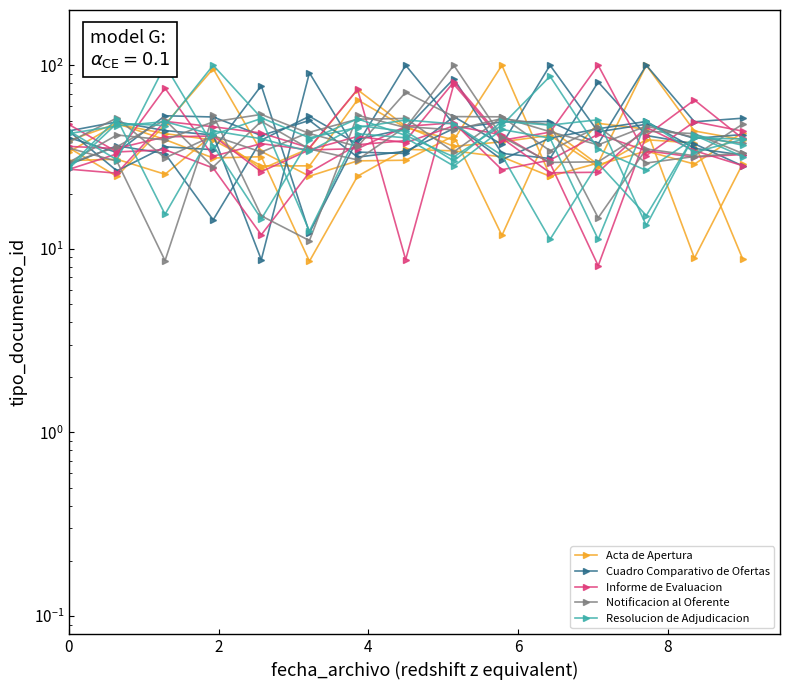

The value of Notificacion al Oferente at 0 is 36.0. True or false?

True